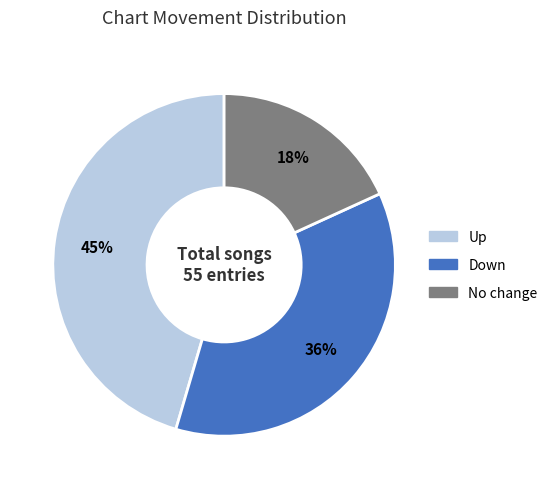

To the nearest percent, what is the difference between the largest and smallest slice percentages?

27%